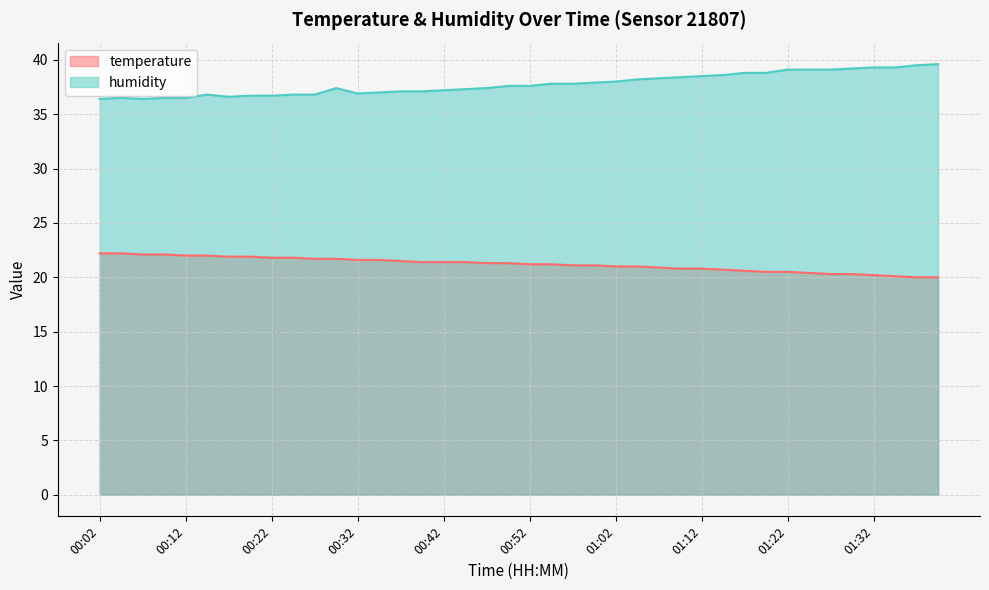

Where is the first local maximum for humidity?

00:04